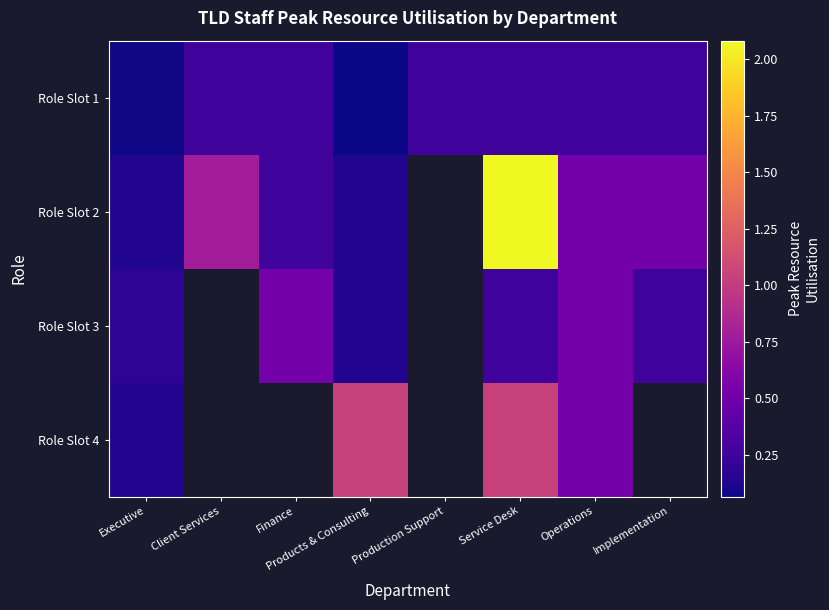

What is the approximate value of Role Slot 3 at Executive?

0.2